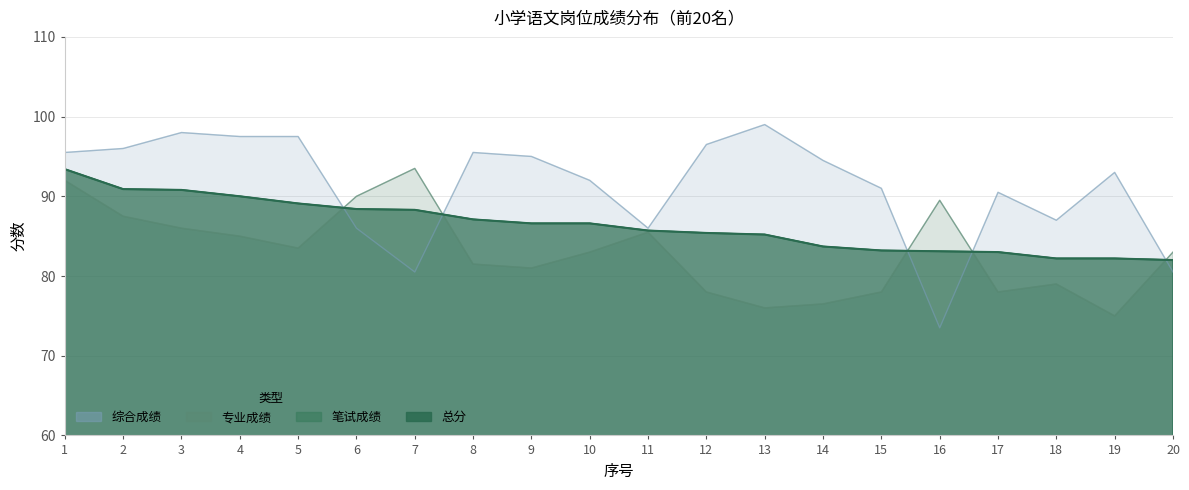

How many data points does each series have?

20